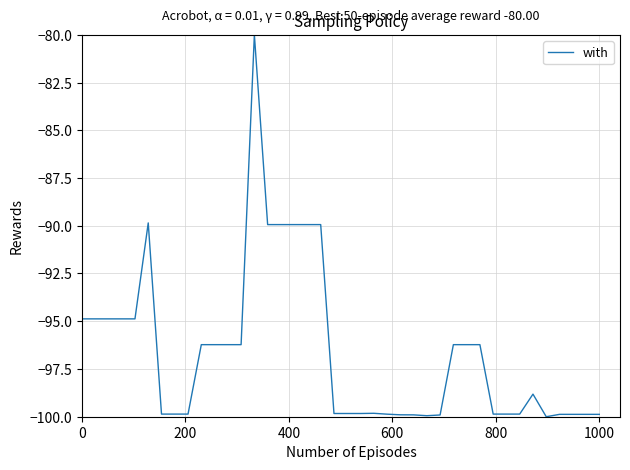

What is the greatest value displayed?

-80.0